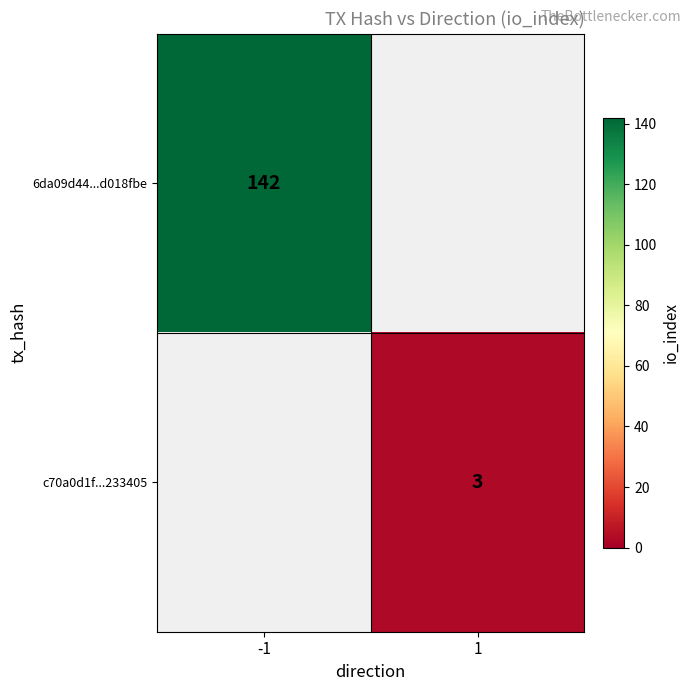

Is the value of c70a0d1f...233405 at 1 greater than the value of 6da09d44...d018fbe at -1?

No